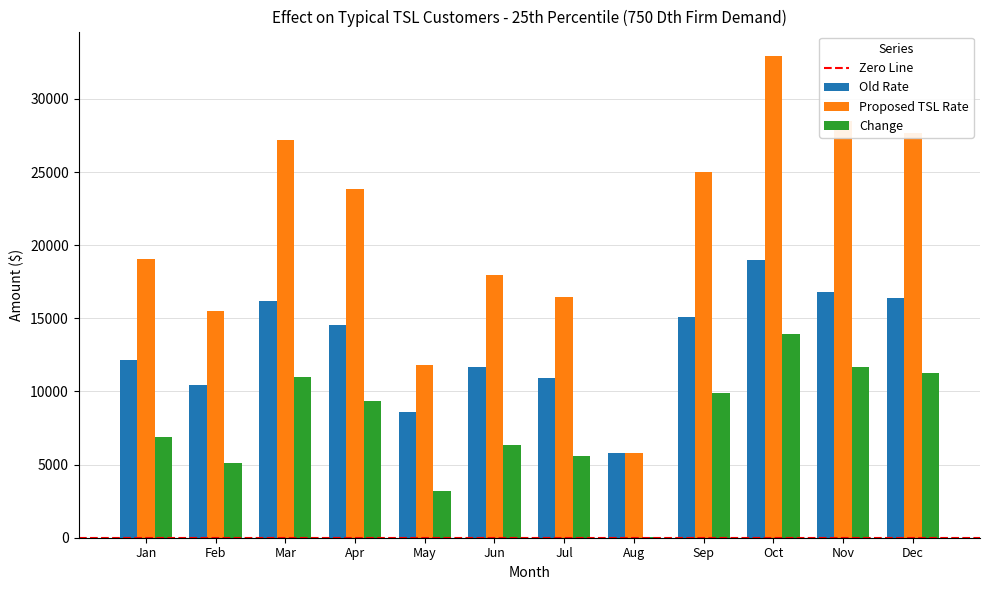

Is the value of Proposed TSL Rate at Dec greater than the value of Change at Jan?

Yes